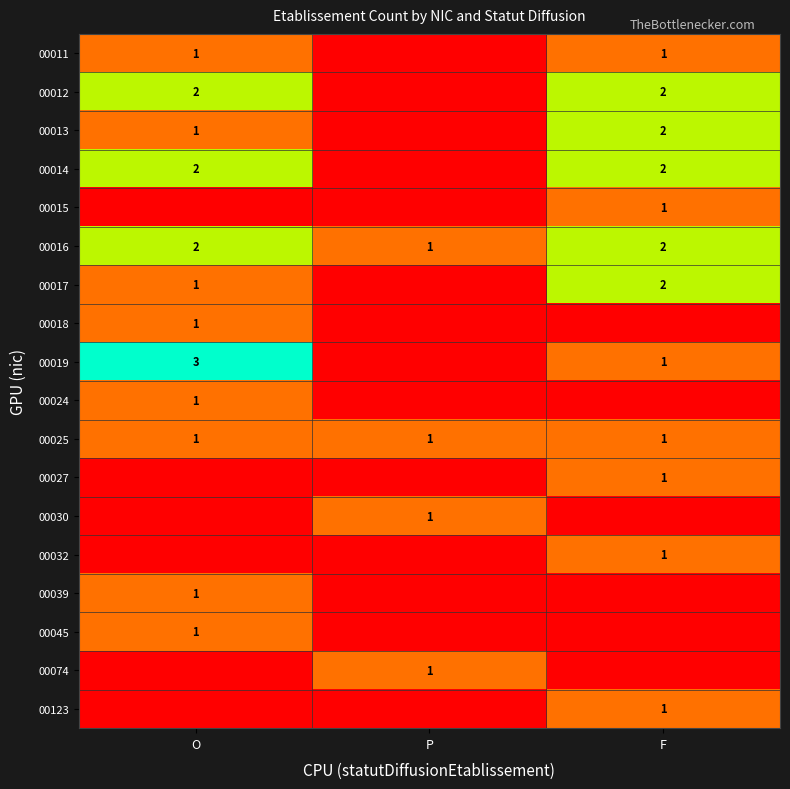

At which category is the sum across all series the highest?

O